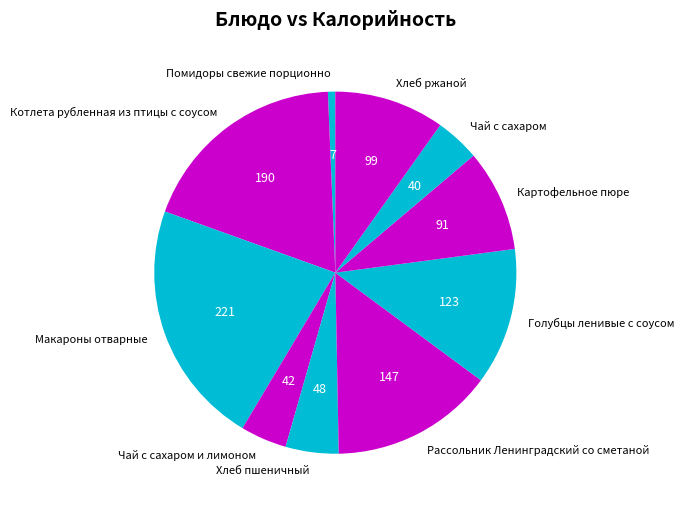

Is it true that Чай с сахаром is 13% of the pie?

False